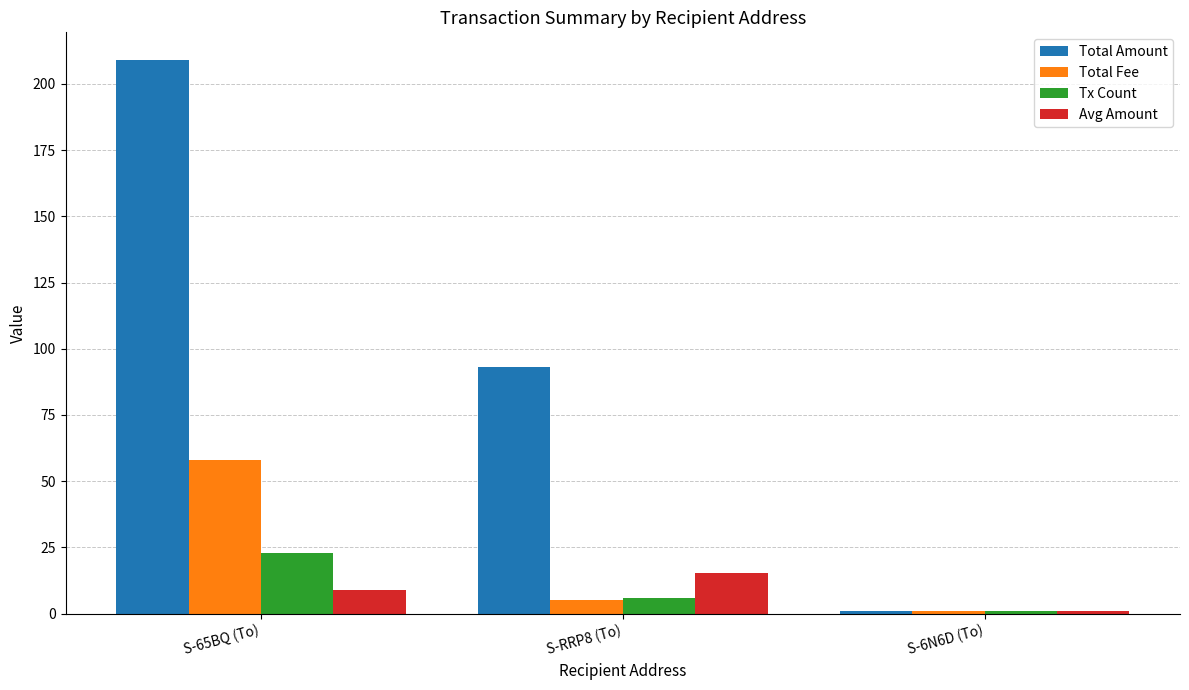

What is the maximum value for Avg Amount?

15.5